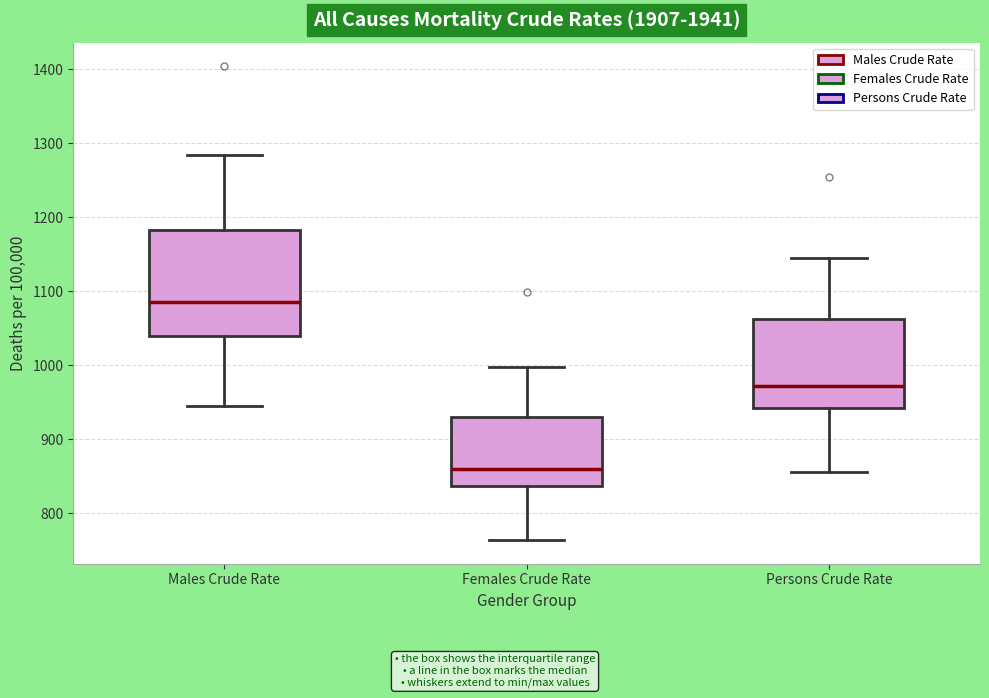

Reading left to right, read every box against the y-axis: the position of its median line, the range the box covers, and the ends of its whiskers. The values are not printed on the chart, so give them approximately, as read against the axis.

Males Crude Rate: median 1090, box 1040 to 1180, whiskers 950 to 1280
Females Crude Rate: median 860, box 840 to 930, whiskers 760 to 1000
Persons Crude Rate: median 970, box 940 to 1060, whiskers 860 to 1150